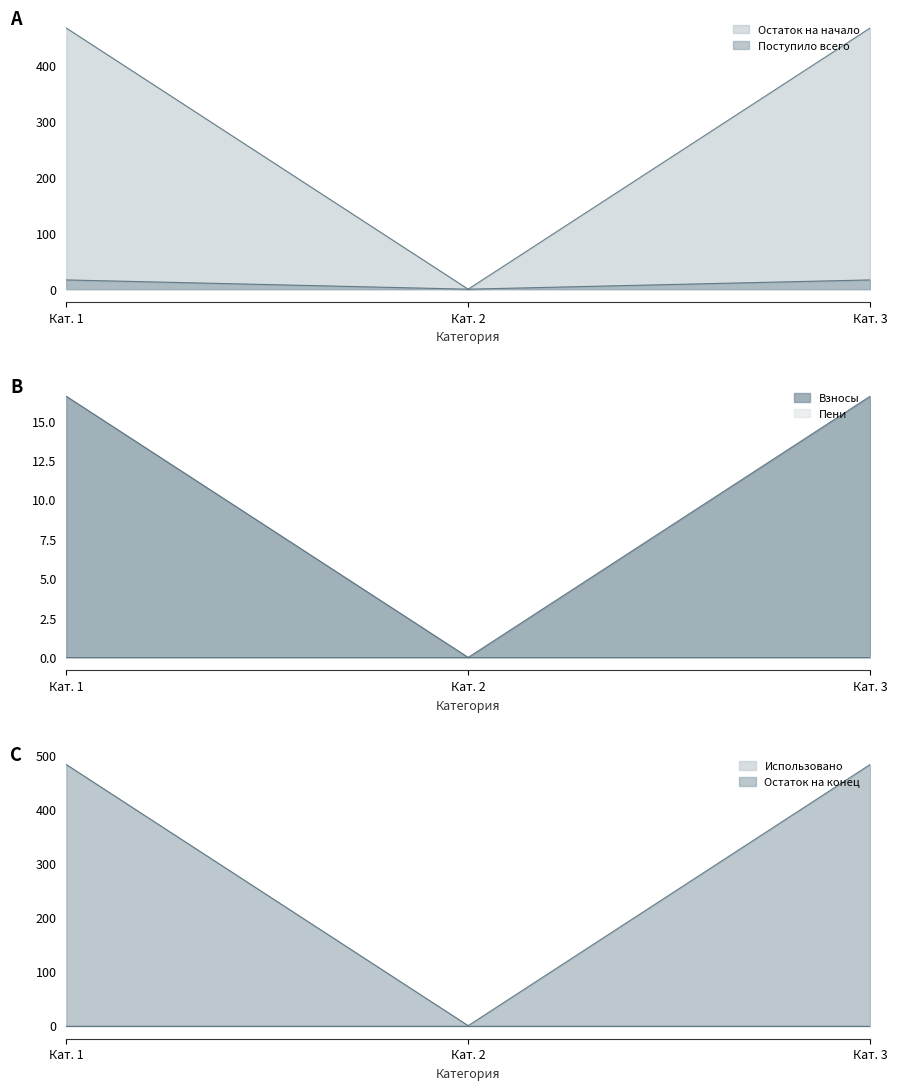

What is the sum of all Взносы values?

33.1